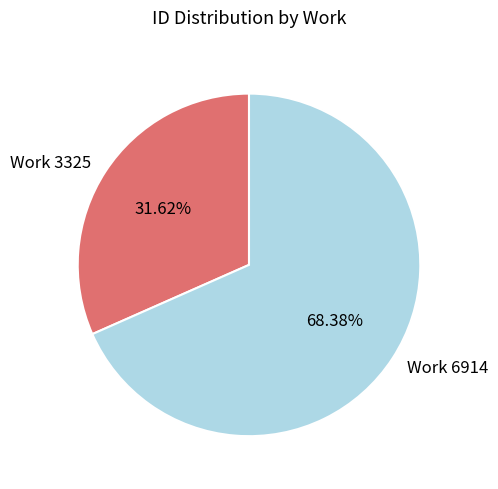

Approximately how many times larger is the value at Work 3325 compared to Work 6914?

0.5